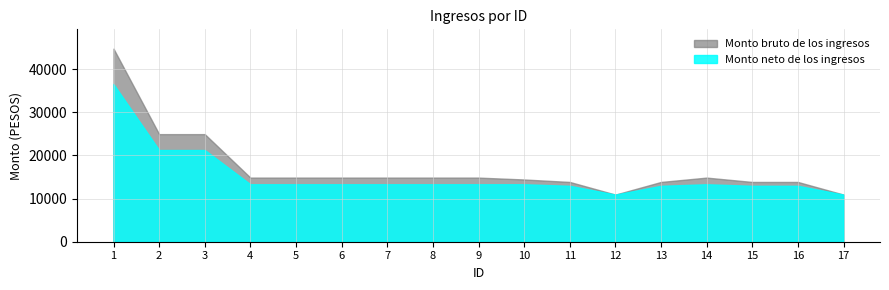

At how many categories does at least one series exceed 34913?

1